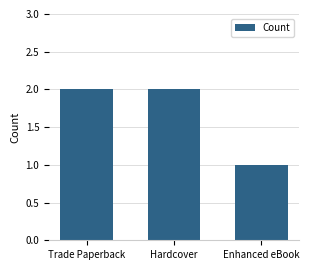

At which category does the chart reach its minimum across all series?

Enhanced eBook